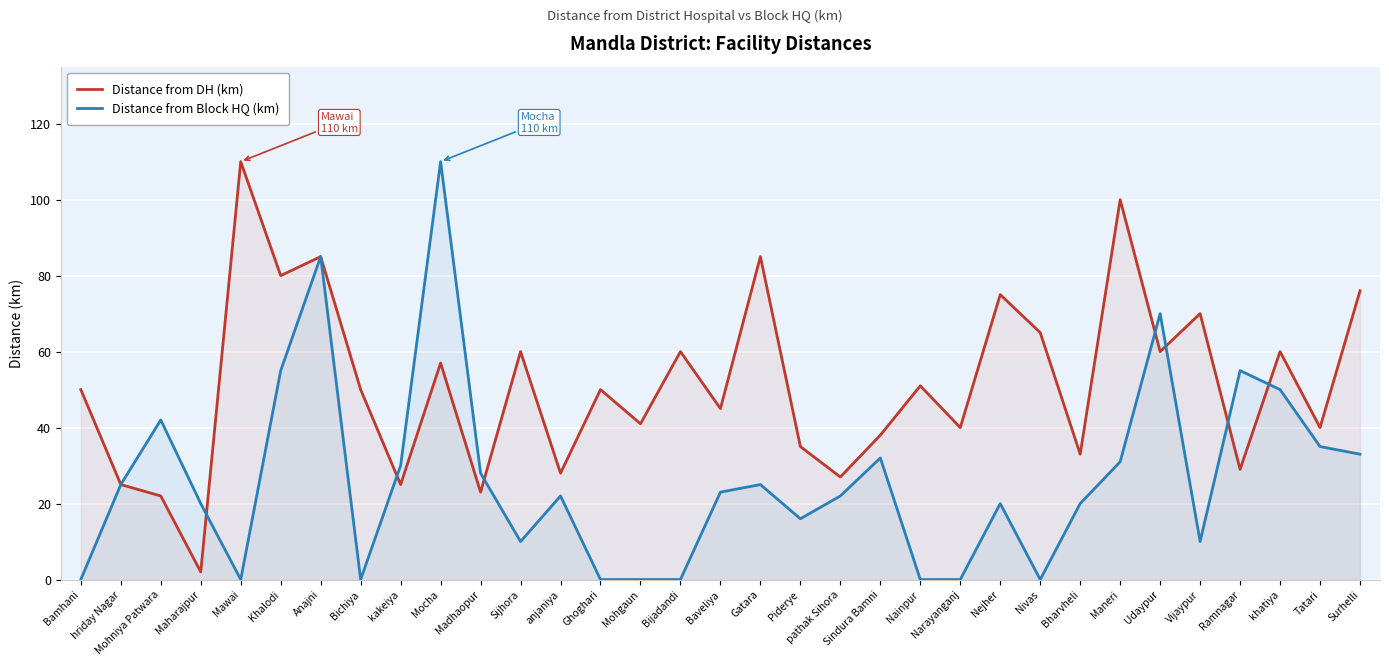

How many interior local peaks does the Distance from DH (km) series have?

12